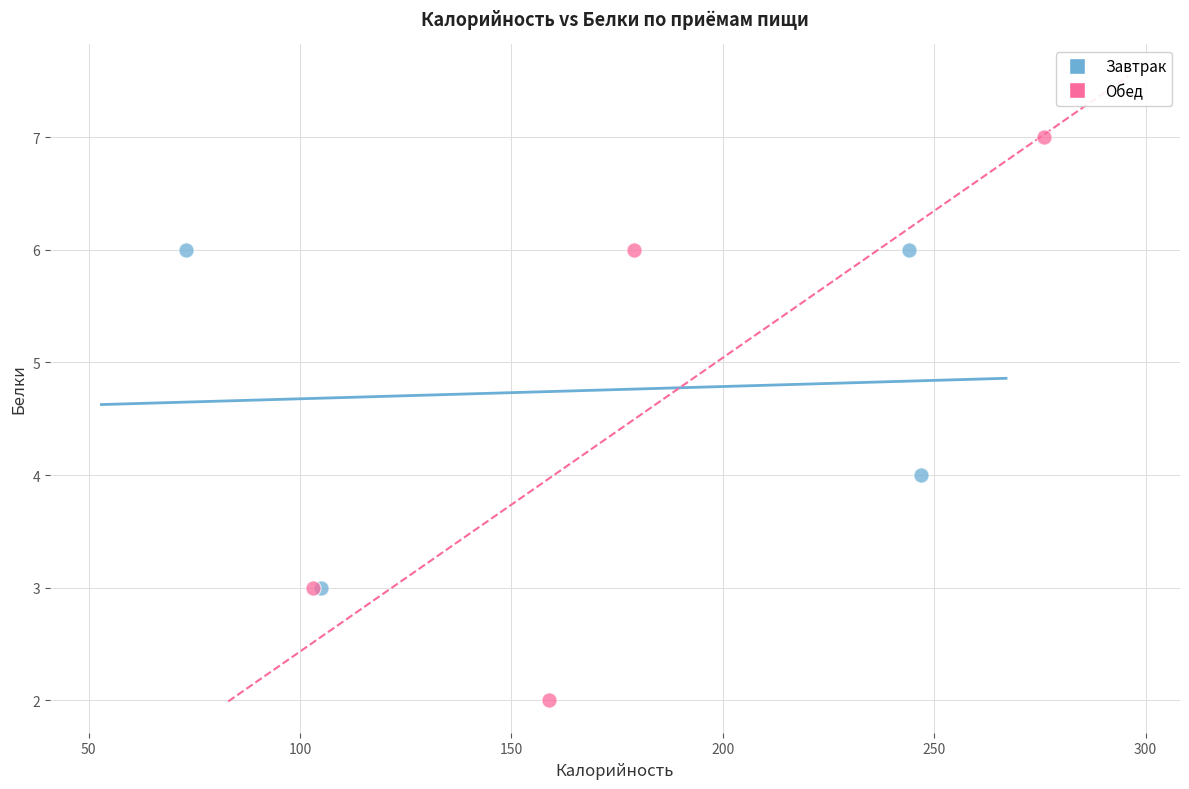

Which series has the widest spread of Y values?

Обед